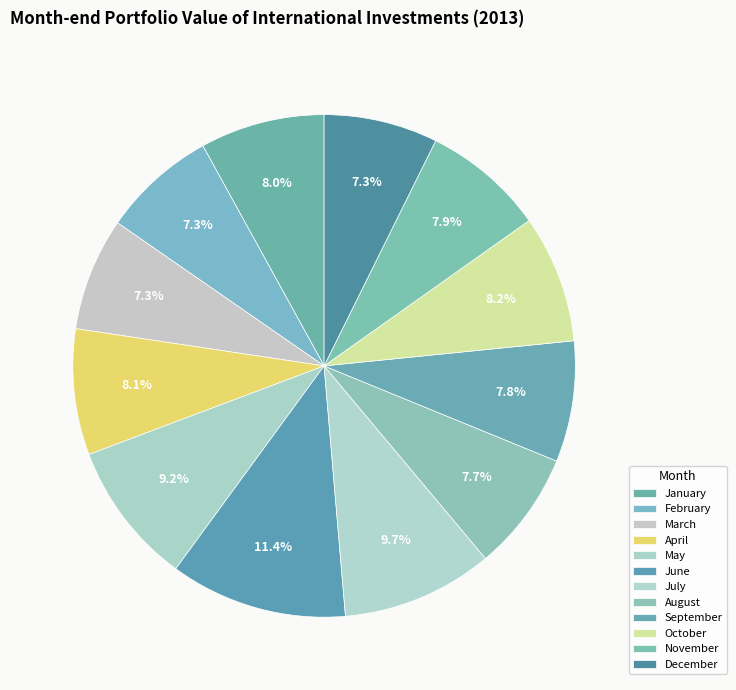

The January slice represents 8% of the pie. True or false?

True